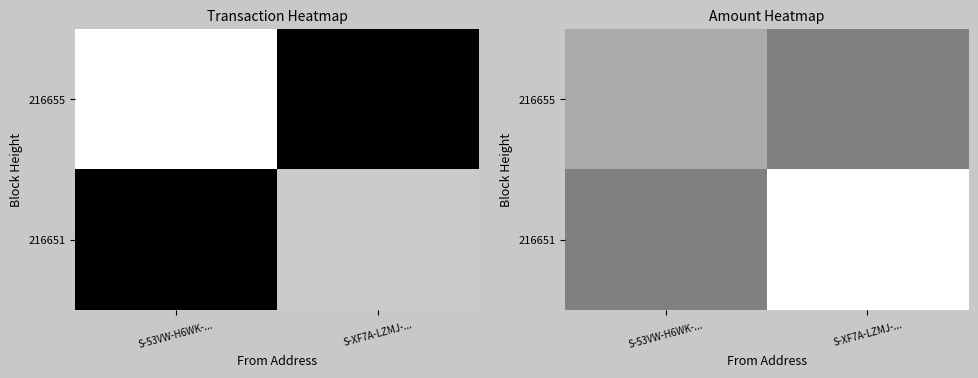

List the labels in order of 216651 value, largest first.

S-XF7A-LZMJ-..., S-53VW-H6WK-...